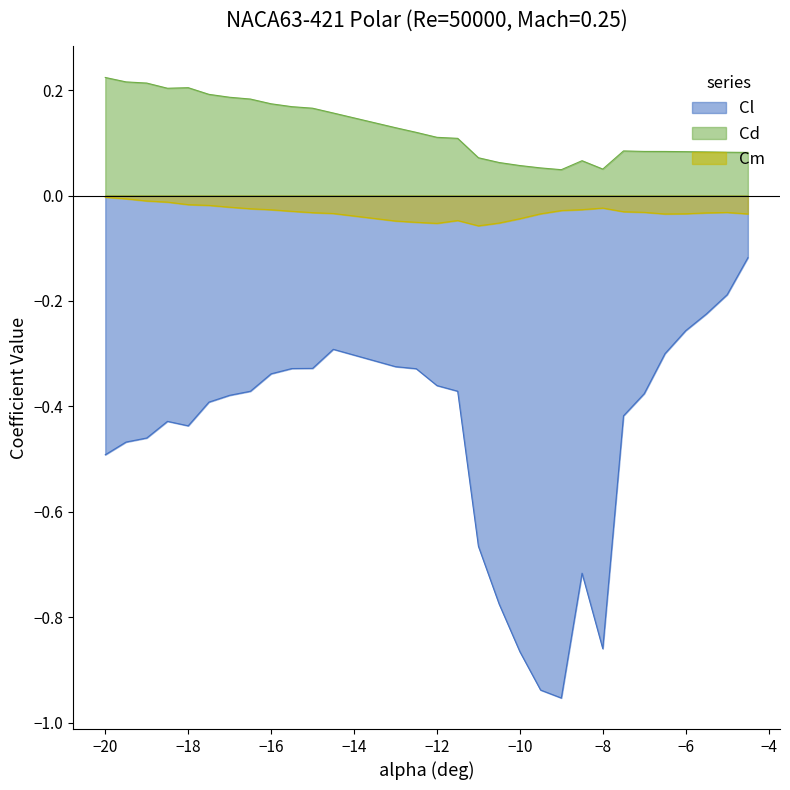

True or false: Cm and Cd intersect in this chart.

False